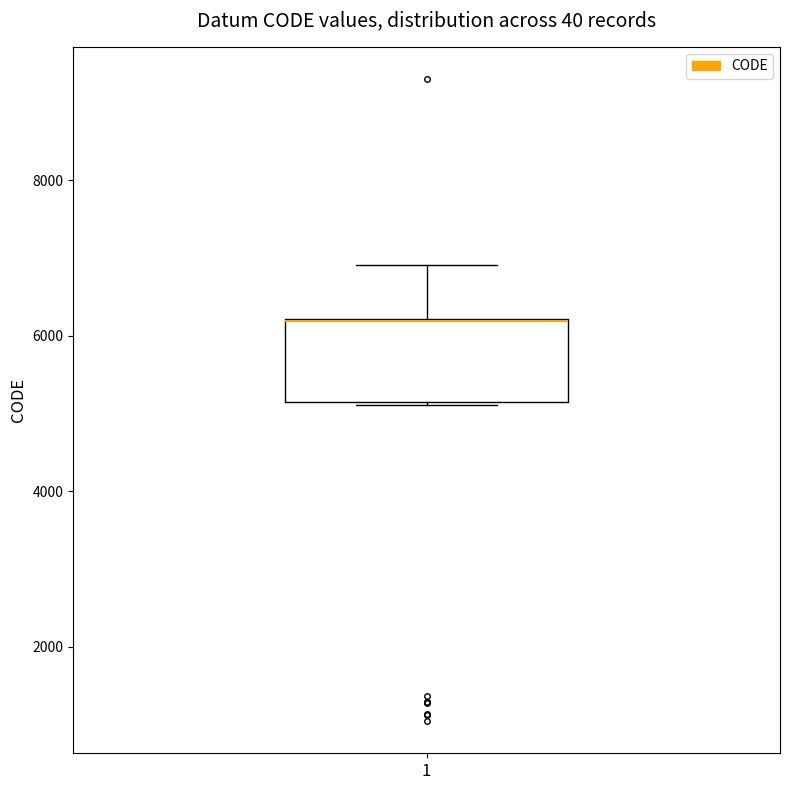

Read this box plot against the y-axis: the position of the median line, the range covered by the box, and the ends of both whiskers. The values are not printed on the chart, so give them approximately, as read against the axis.

median 6200 (drawn on the box's upper edge), box 5200 to 6200, whiskers 5200 to 7000